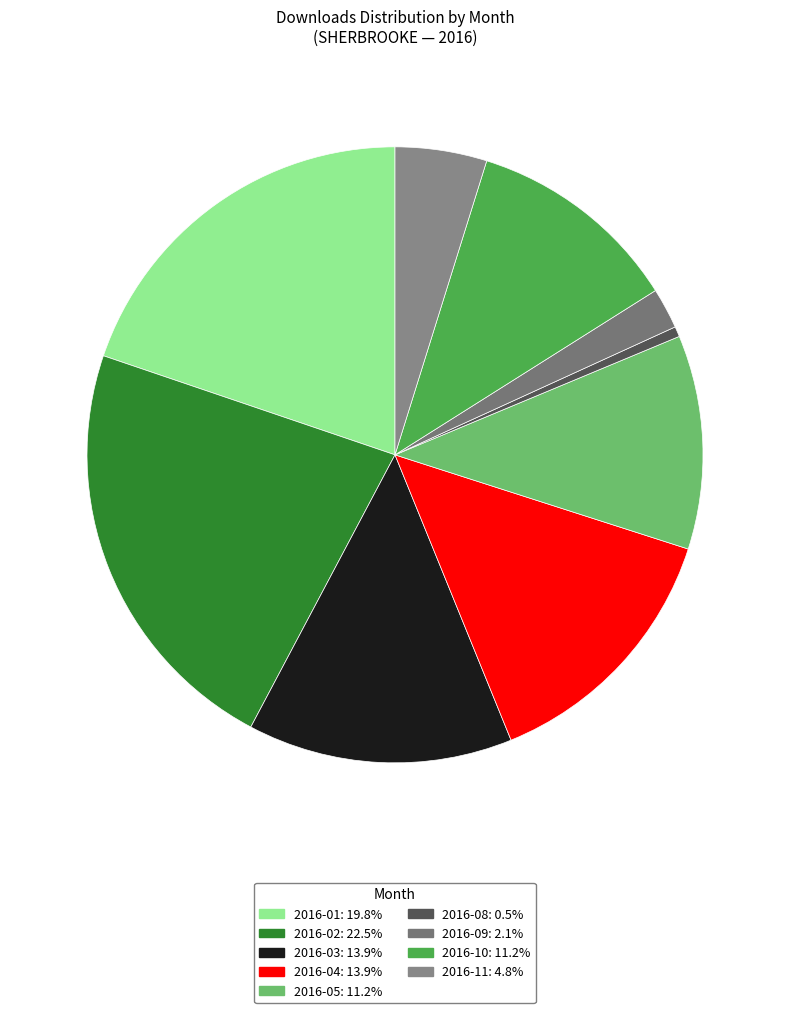

How many slices are in this pie chart?

9